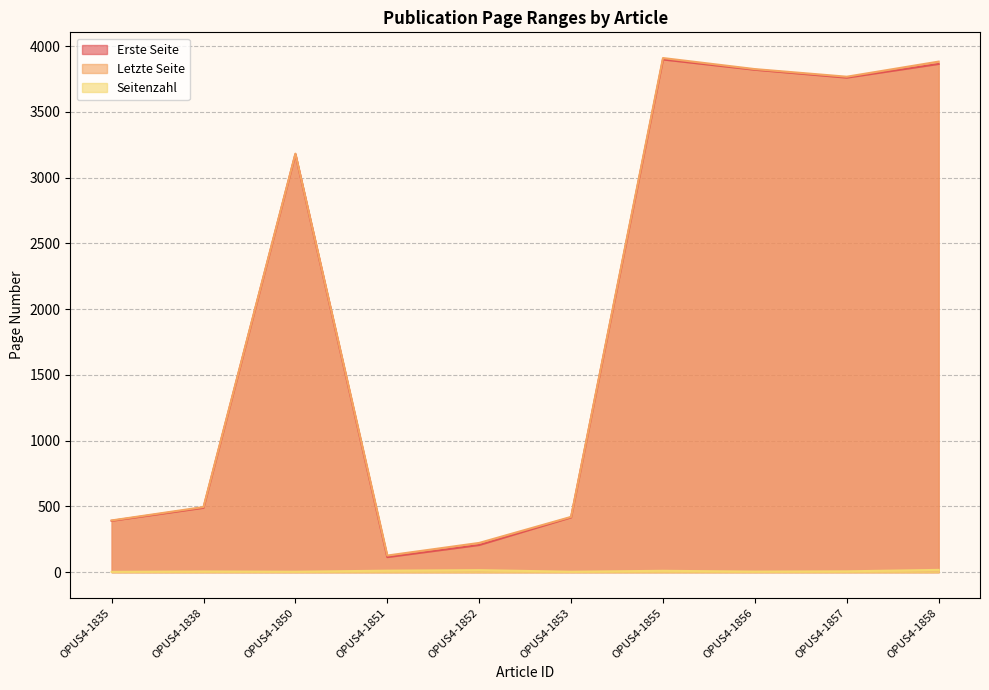

What is the total value across all series at OPUS4-1851?

254